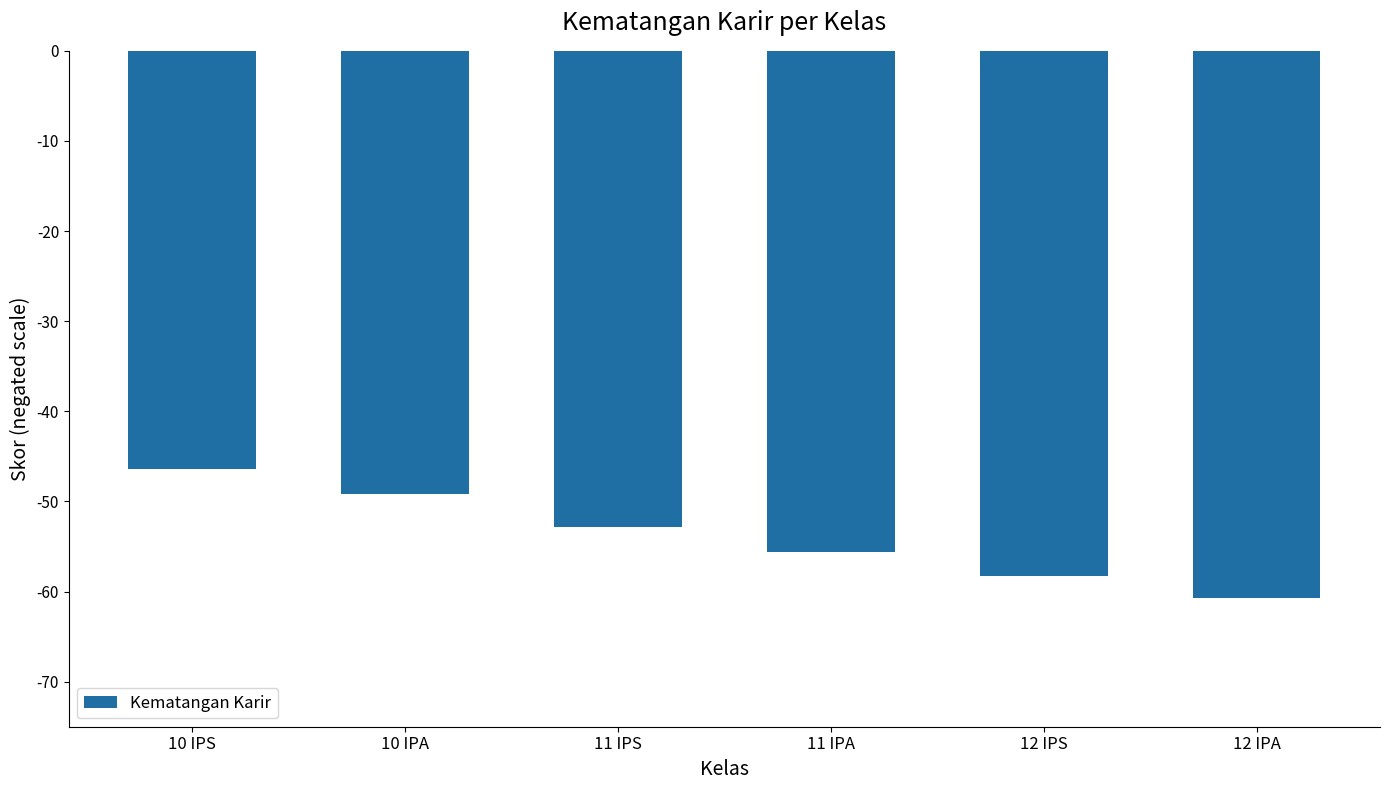

Reading right to left, what are all the values shown in this chart?

12 IPA=-60.7	12 IPS=-58.3	11 IPA=-55.6	11 IPS=-52.8	10 IPA=-49.2	10 IPS=-46.4